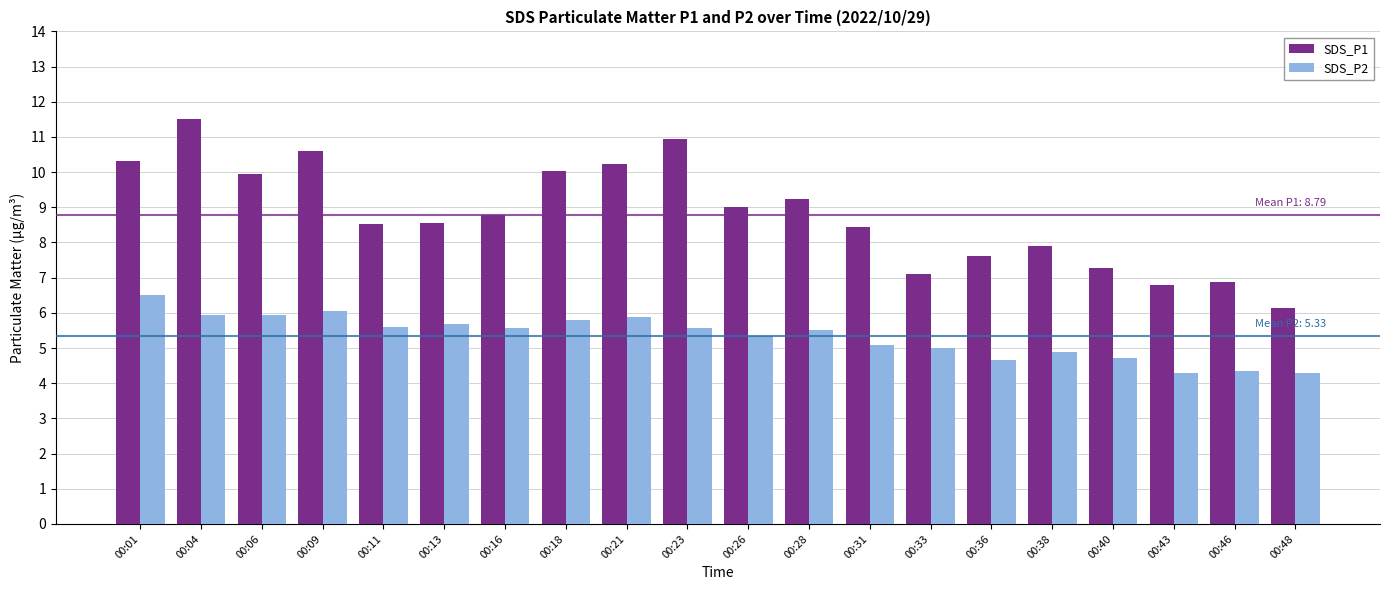

What is the sum of the SDS_P1 values at 00:09 and 00:11?

19.1